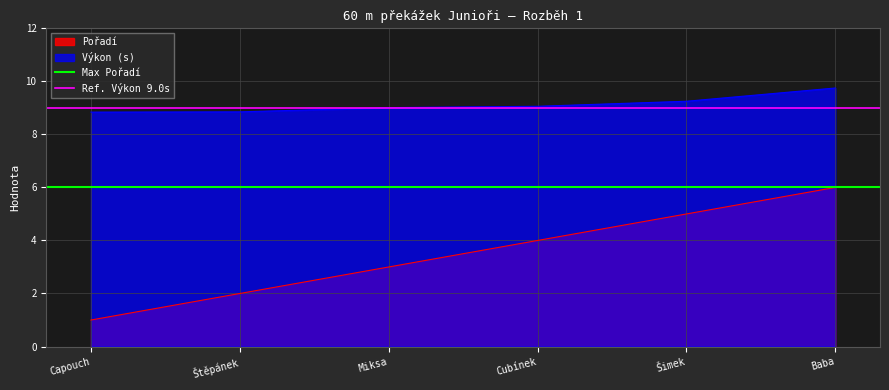

Read the Výkon (s) value at Baba.

9.8